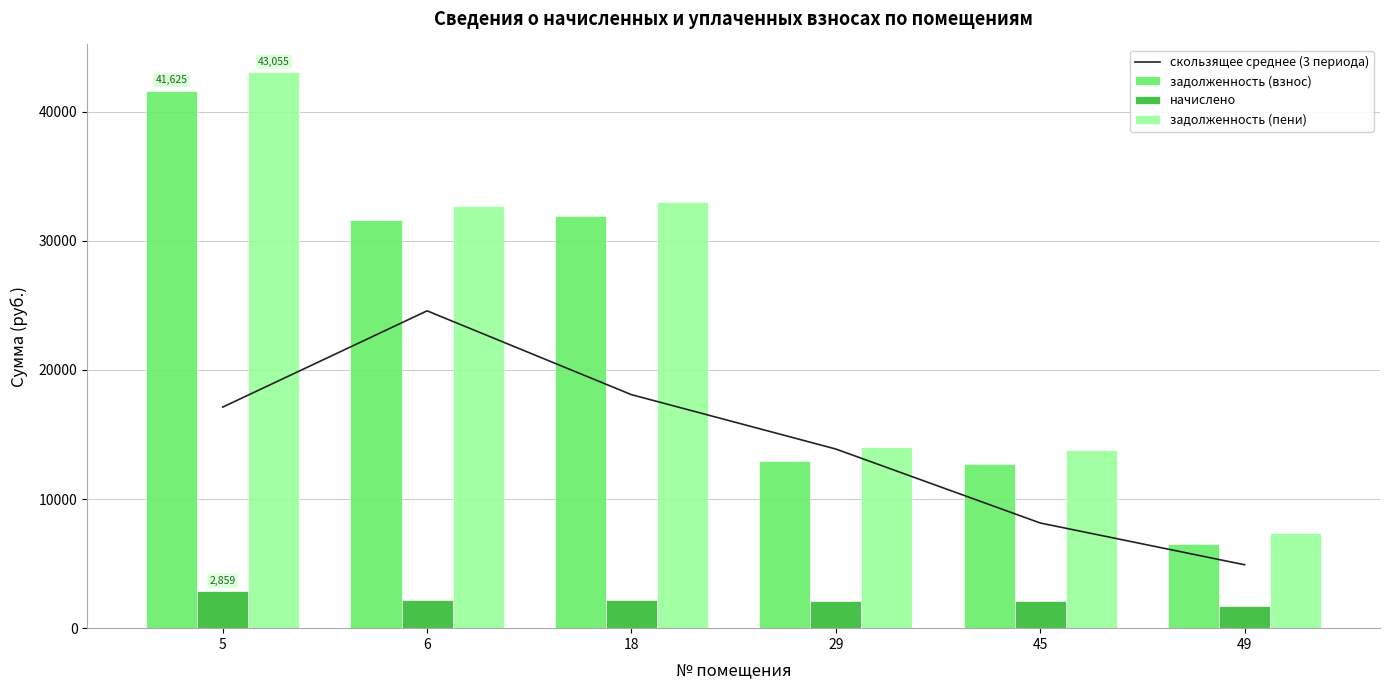

List the series in order of their peak value, lowest first.

начислено, скользящее среднее (3 периода), задолженность (взнос), задолженность (пени)